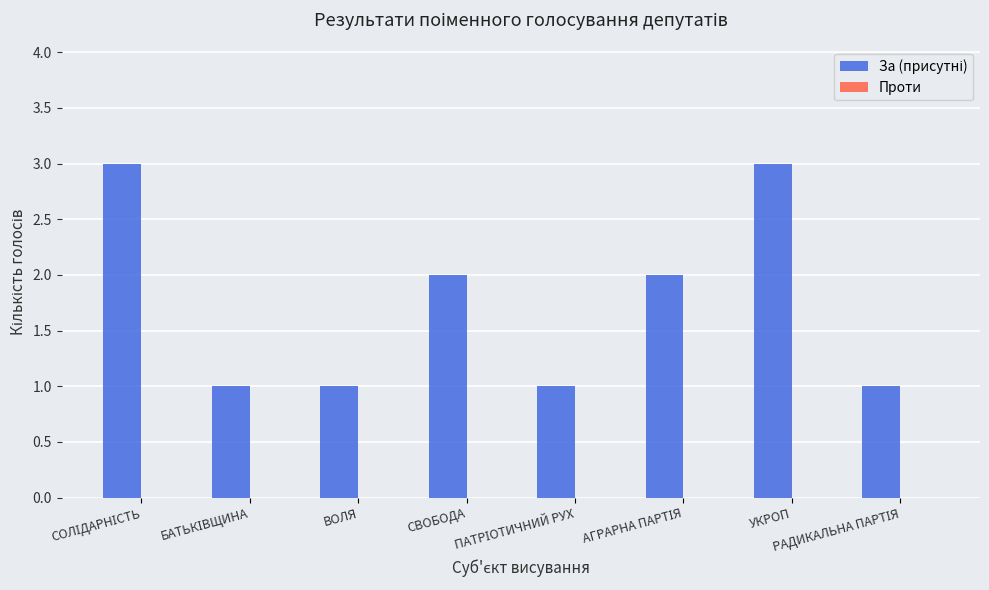

What is the maximum value shown in the chart?

3